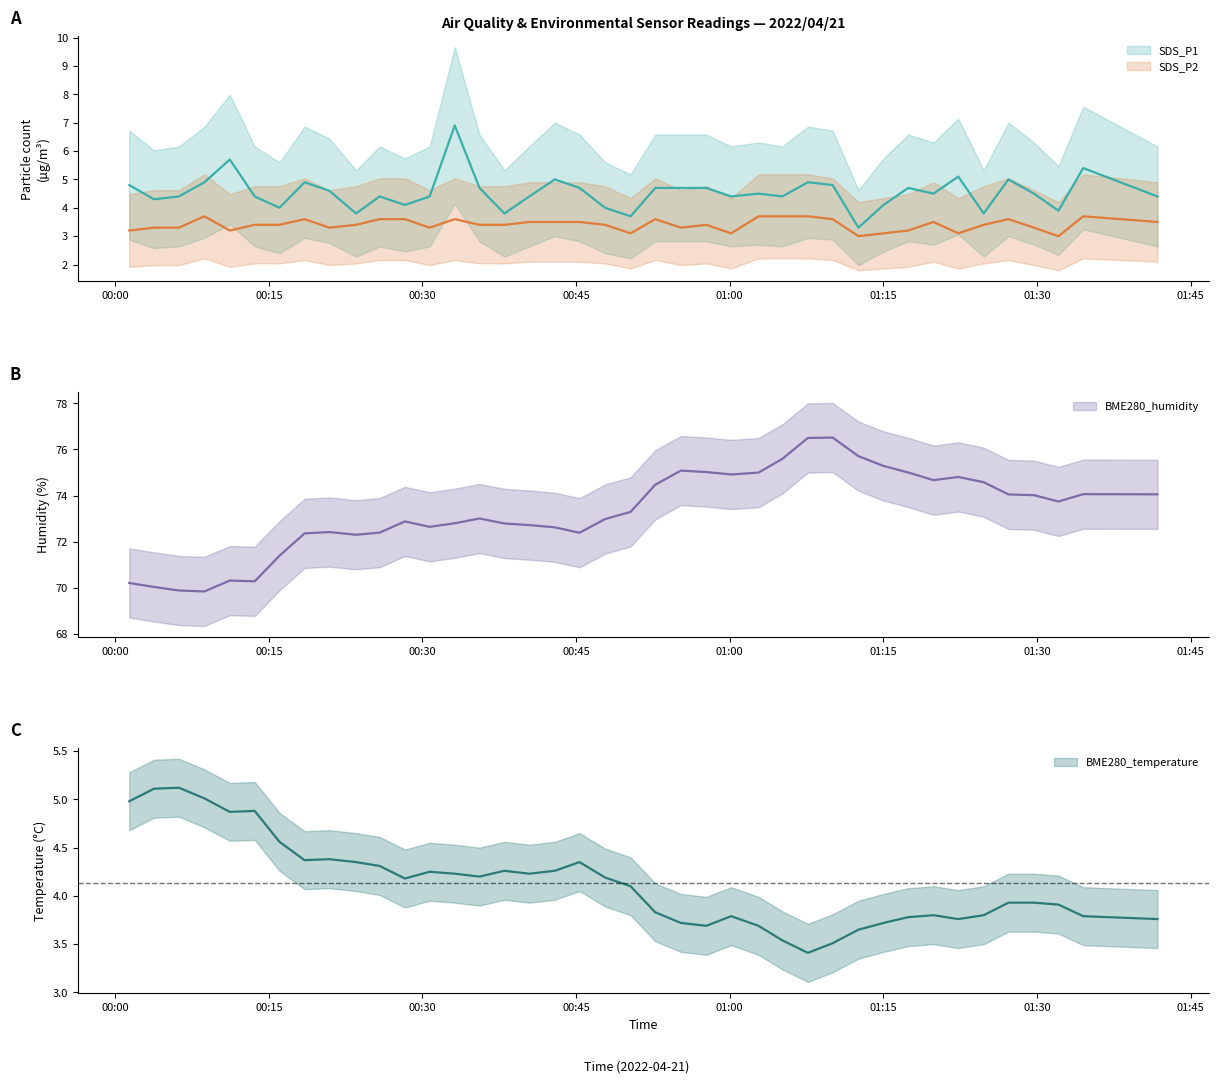

The value of BME280_temperature at 2022/04/21 00:28:17 is 4.2. True or false?

True